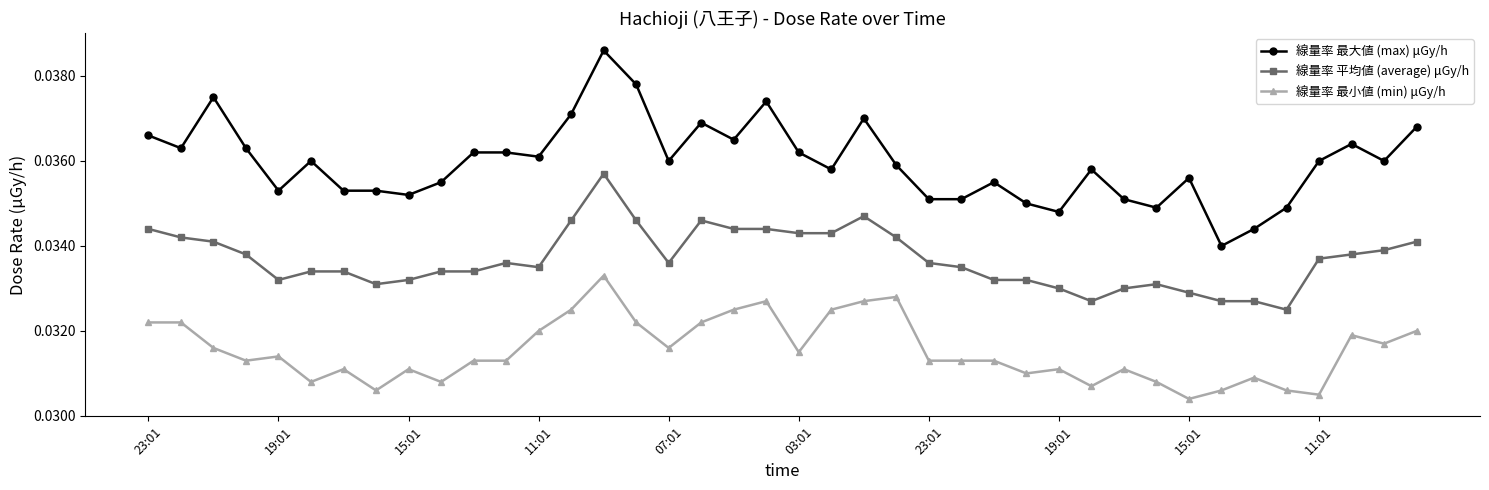

Count the 線量率 最小値 (min) μGy/h values in the range 0 to 1.

40